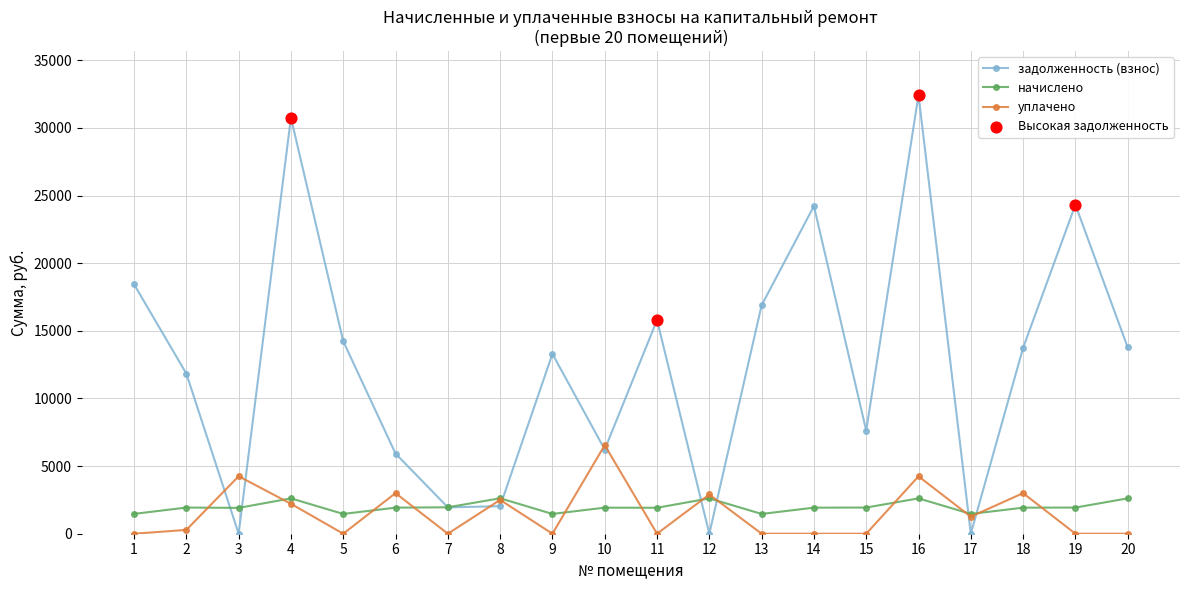

Rank the series at 1 from lowest to highest value.

уплачено, начислено, задолженность (взнос)